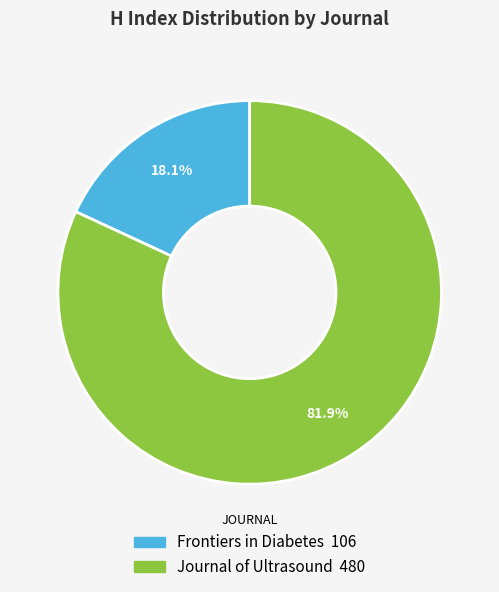

What is the largest slice in the pie chart?

Journal of Ultrasound